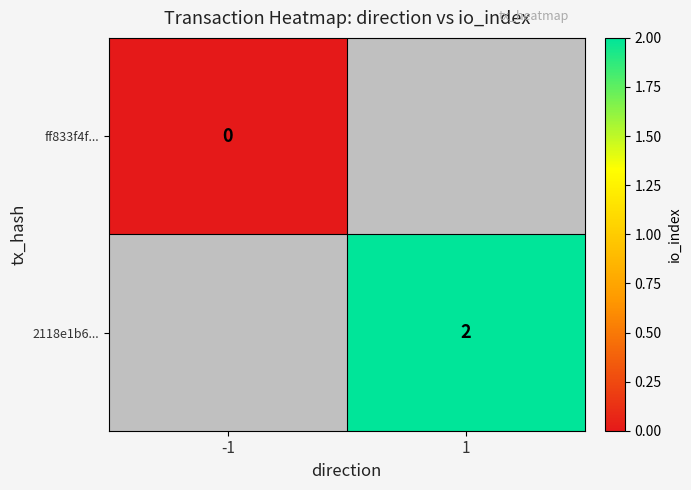

Is it true that 2118e1b6... equals 2 at 1?

True